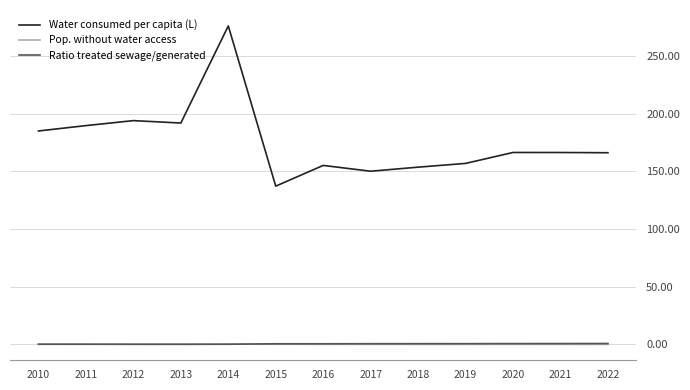

What is the sum of the Ratio treated sewage/generated values at 2019 and 2011?

0.7